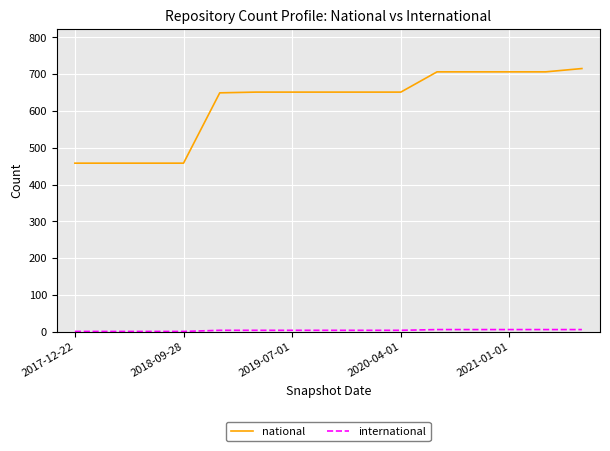

What is the minimum value for national?

458